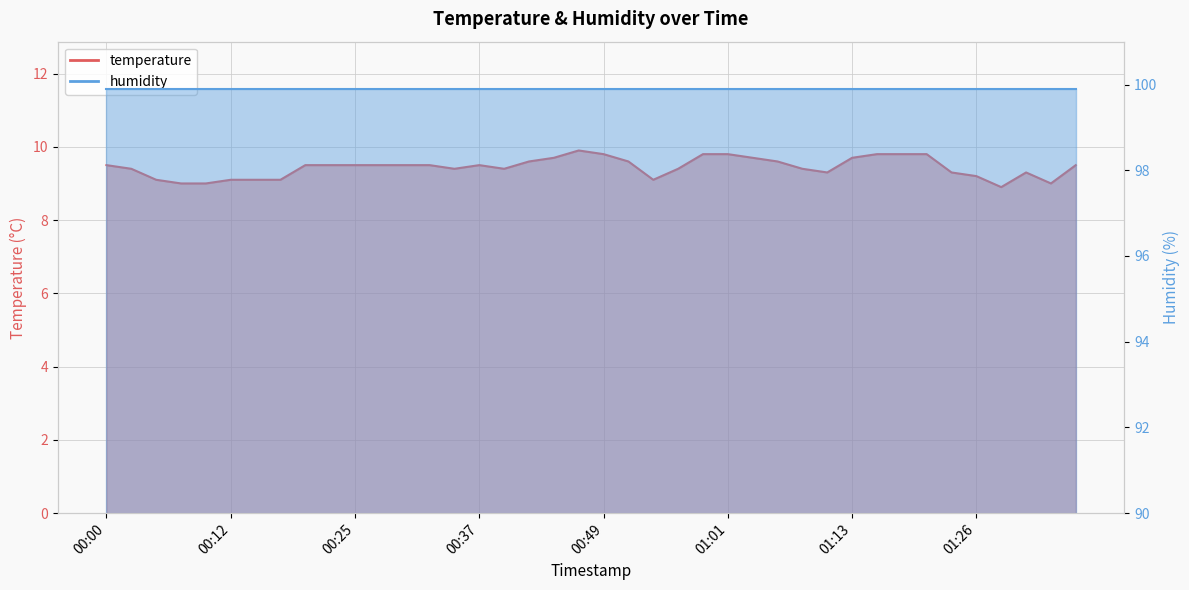

The value at 01:13 is 3.5. True or false?

False